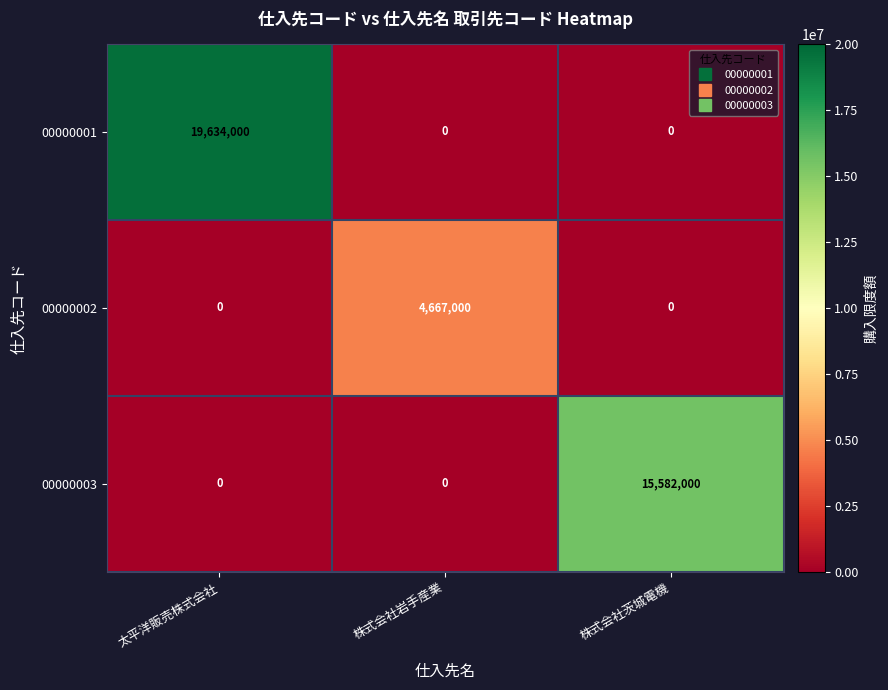

Reading right to left, list all the values displayed in this chart.

00000001: 0	0	19634000
00000002: 0	4667000	0
00000003: 15582000	0	0